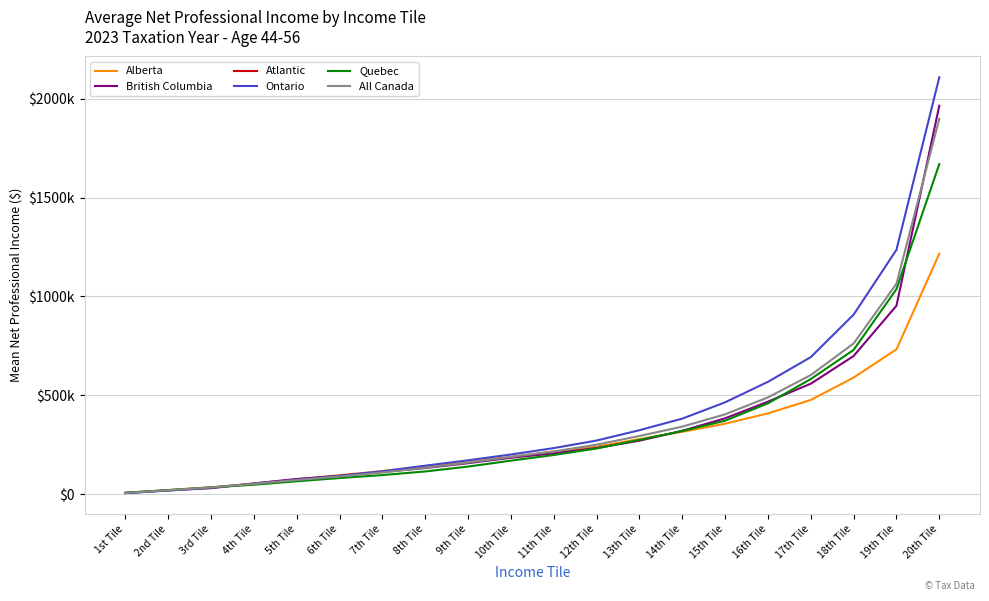

Is the value of Atlantic at 5th Tile greater than the value of British Columbia at 15th Tile?

No